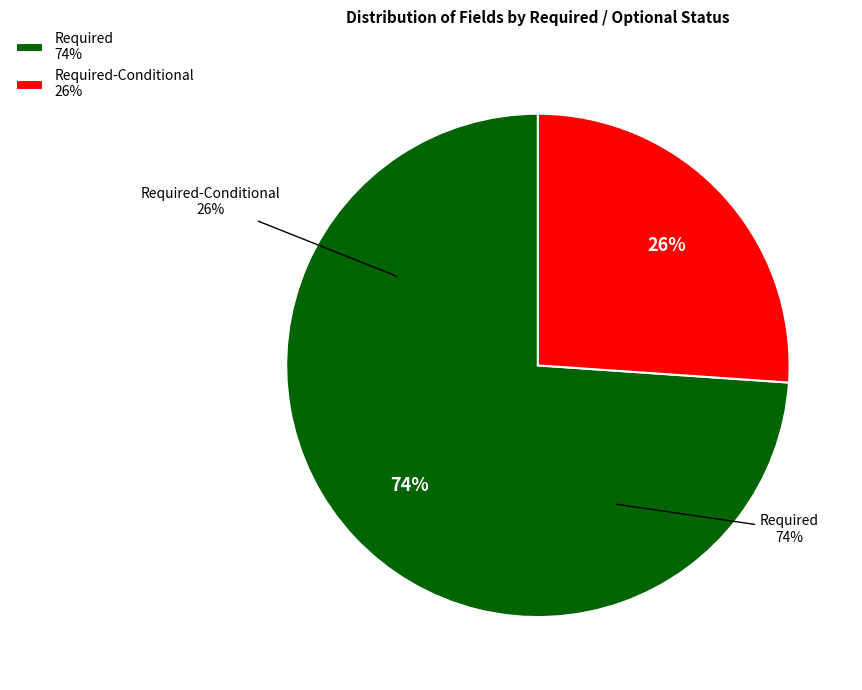

Count the number of slices in the pie.

2